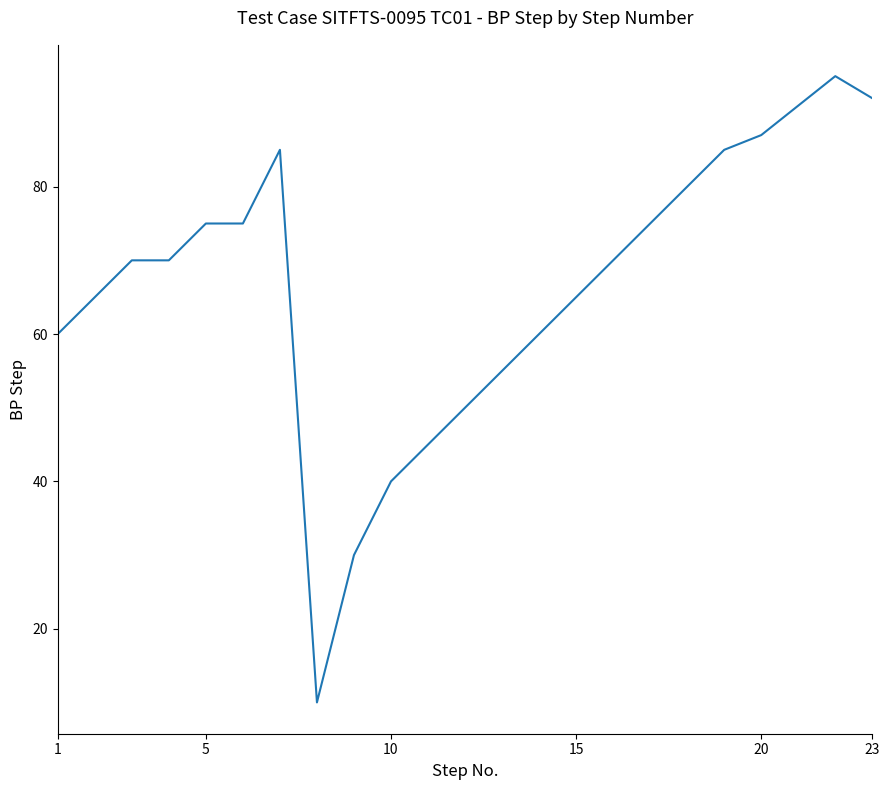

What is the smallest value displayed?

10